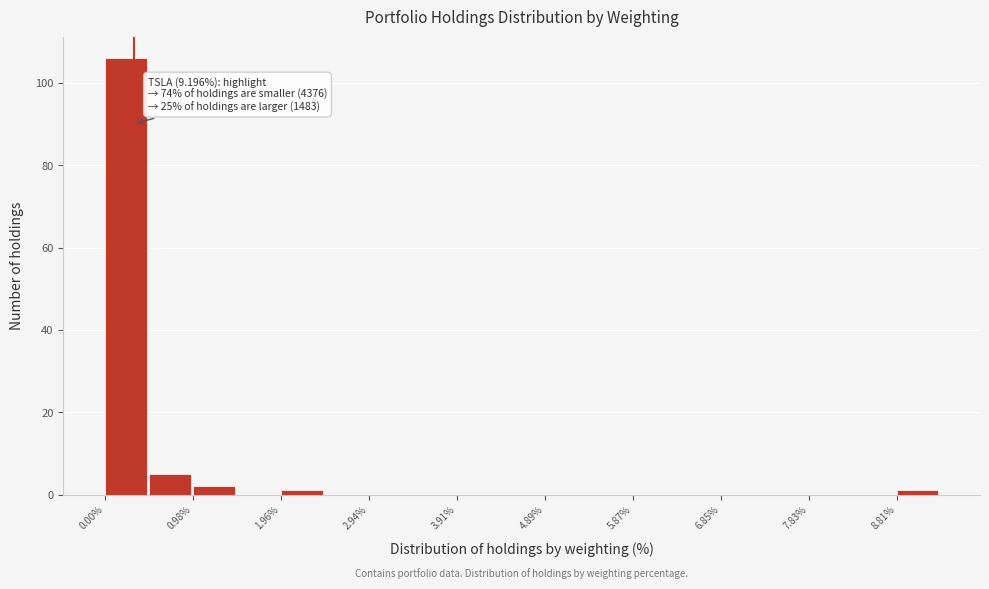

Over which range of the x-axis is the bar tallest?

0.0 to 0.5